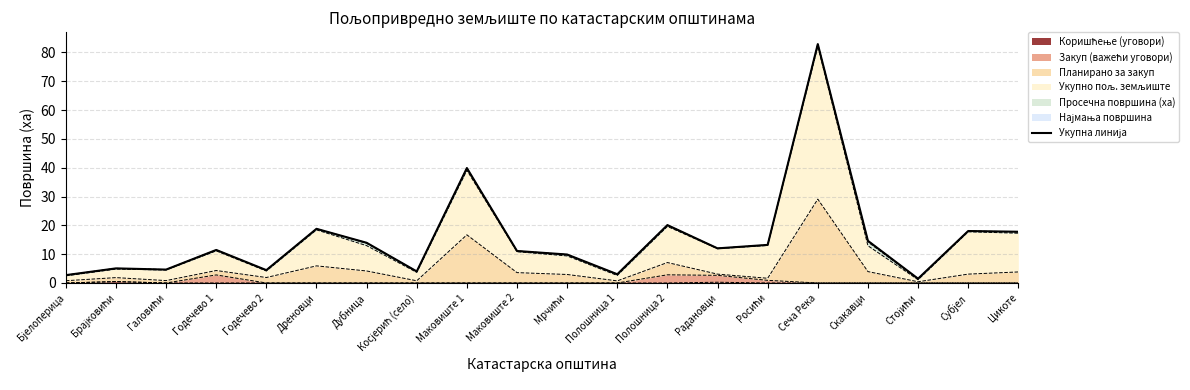

What is the ratio of the value at Сеча Река to the value at Скакавци?

5.7